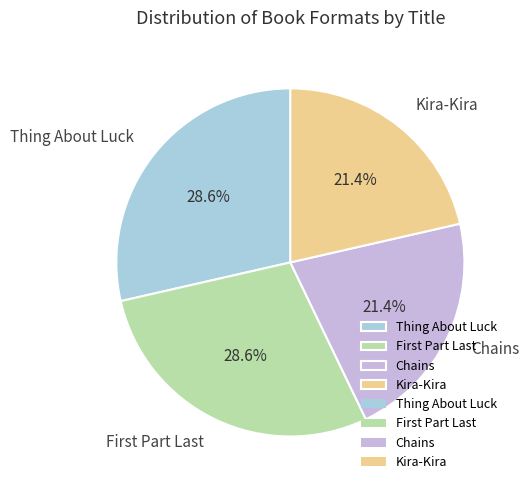

What is the ratio of the value at Thing About Luck to the value at Chains?

1.3